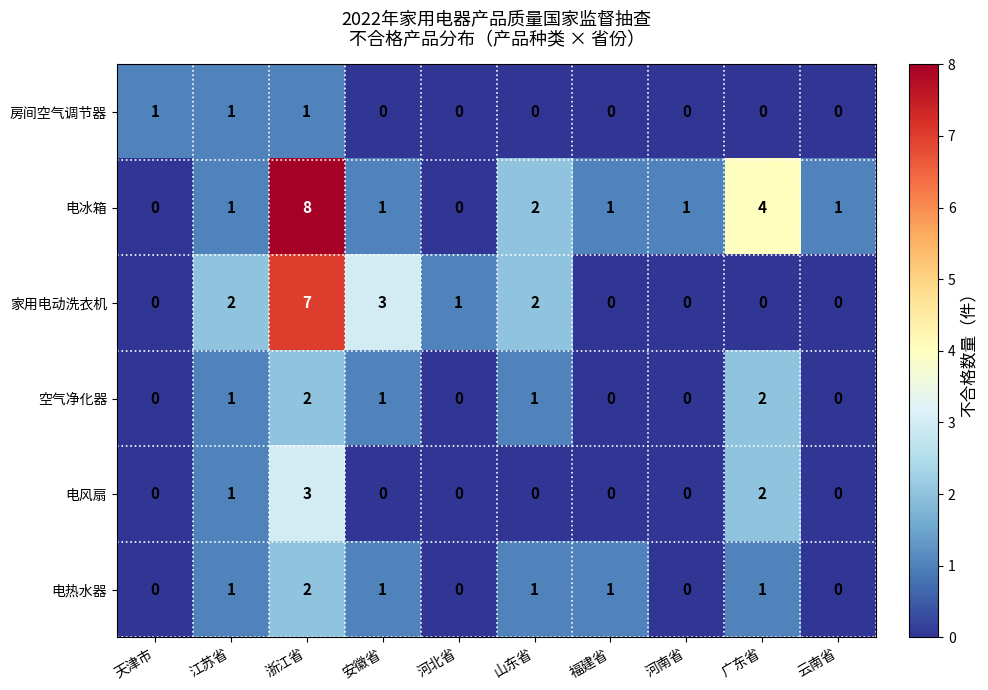

What is the difference between the maximum and minimum values in the 家用电动洗衣机 series?

7